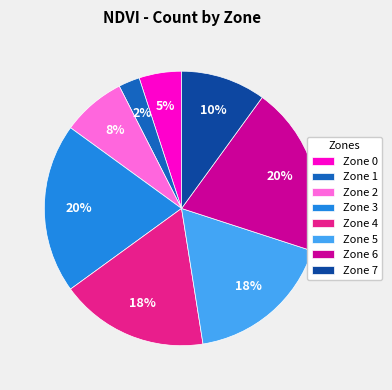

Combined, do Zone 6 and Zone 7 account for over 50%?

No